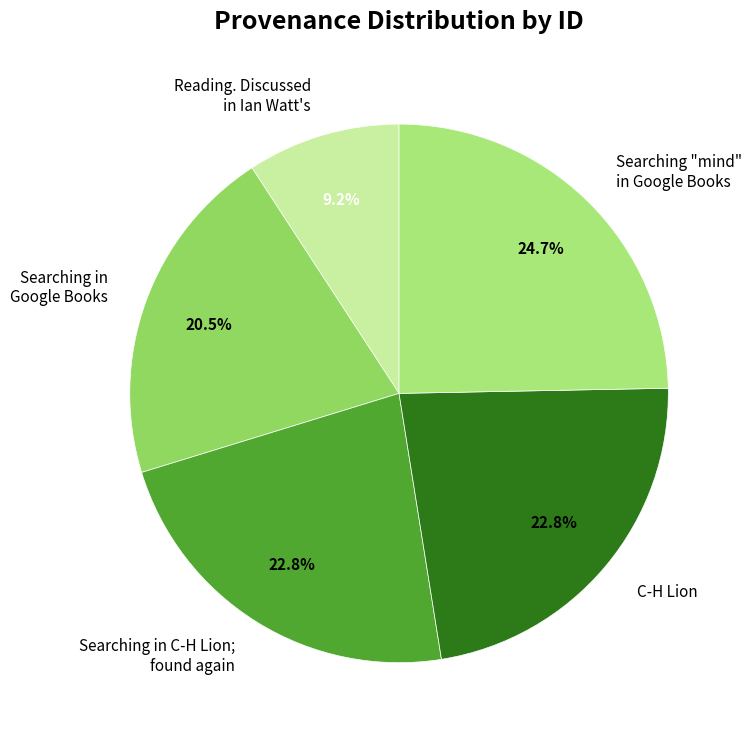

How many segments does this pie chart have?

5